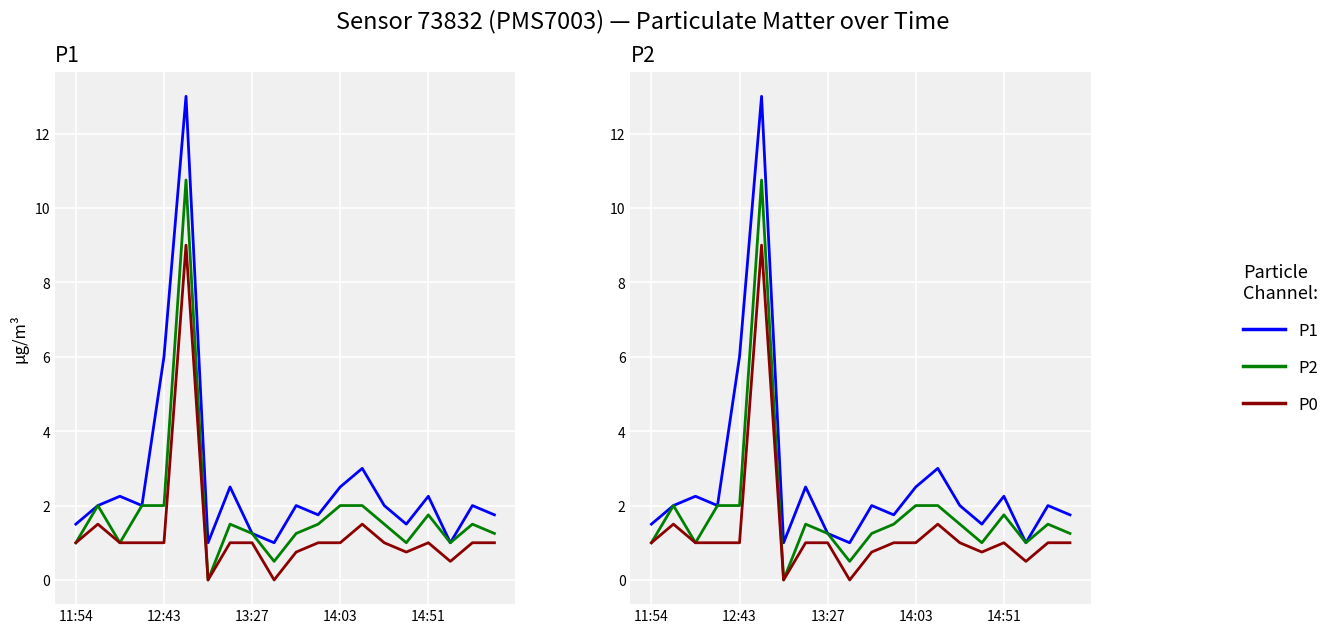

What is the maximum value for P1?

13.0